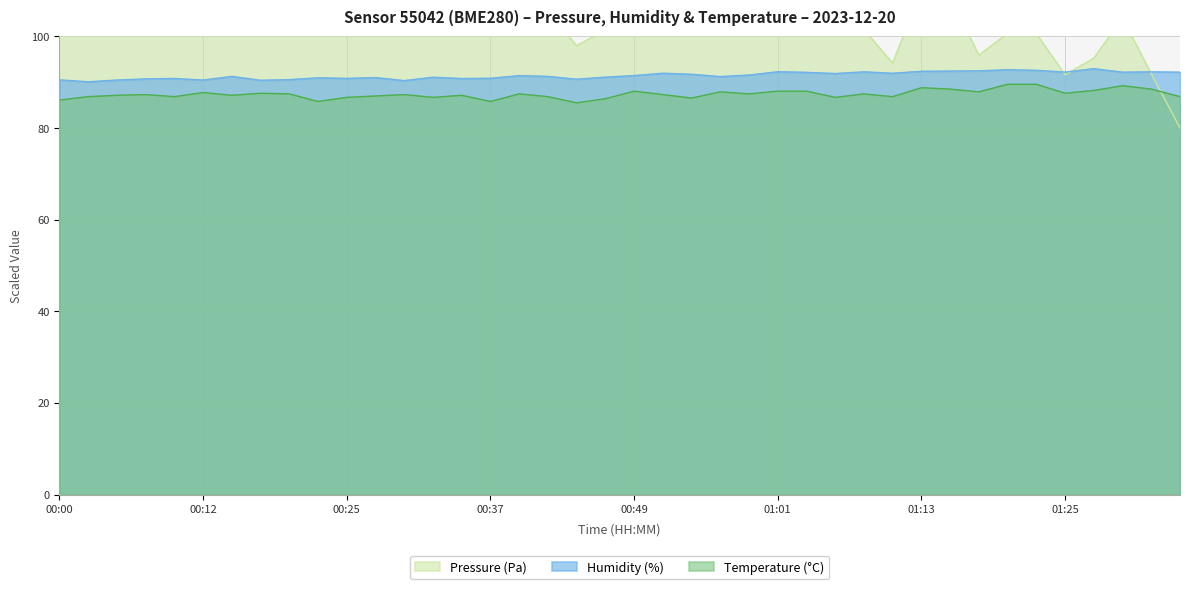

In Pressure (Pa), how many points are lower than both neighbors (excluding endpoints)?

12